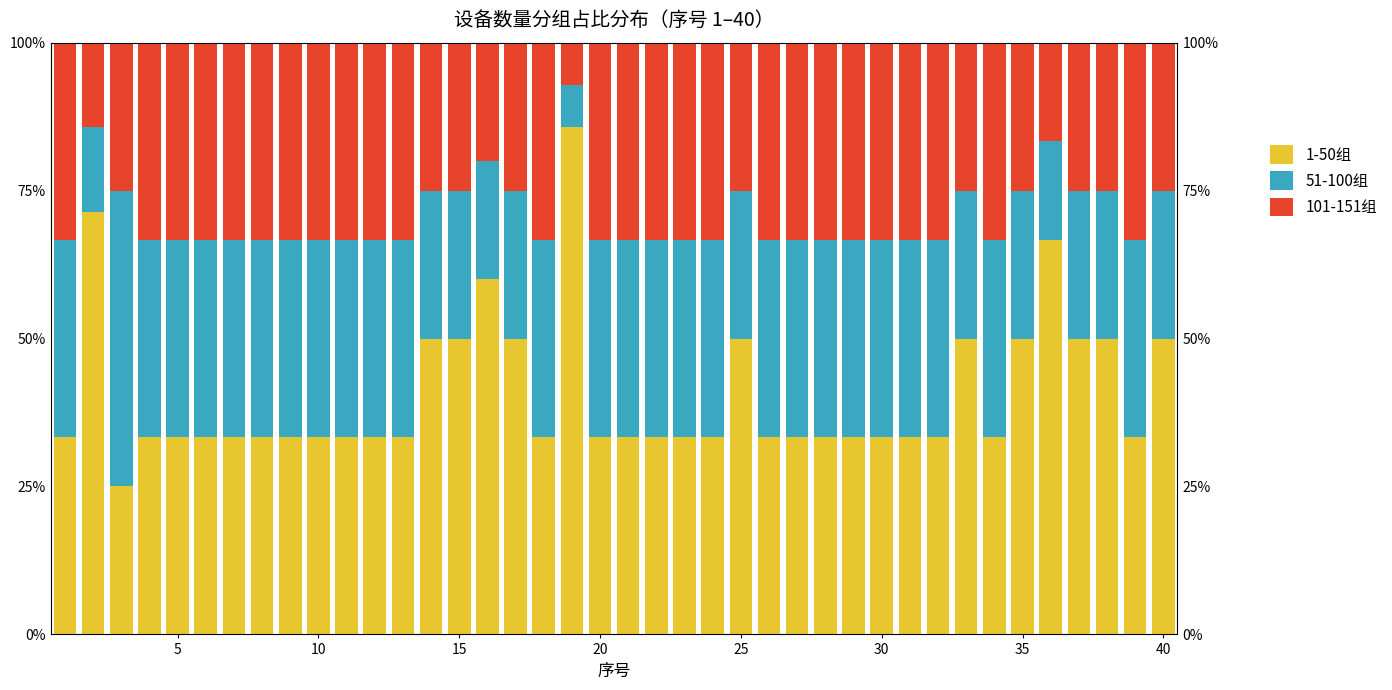

Does the chart contain any negative values?

No